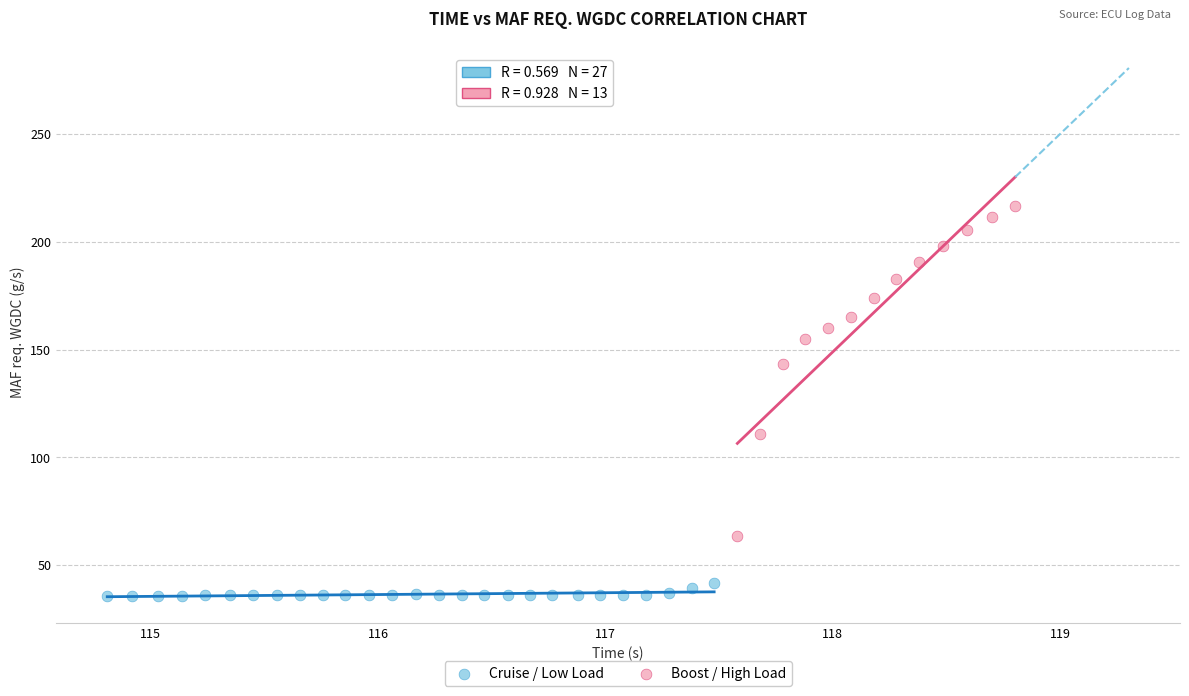

Which series reaches the minimum Y coordinate?

Cruise / Low Load